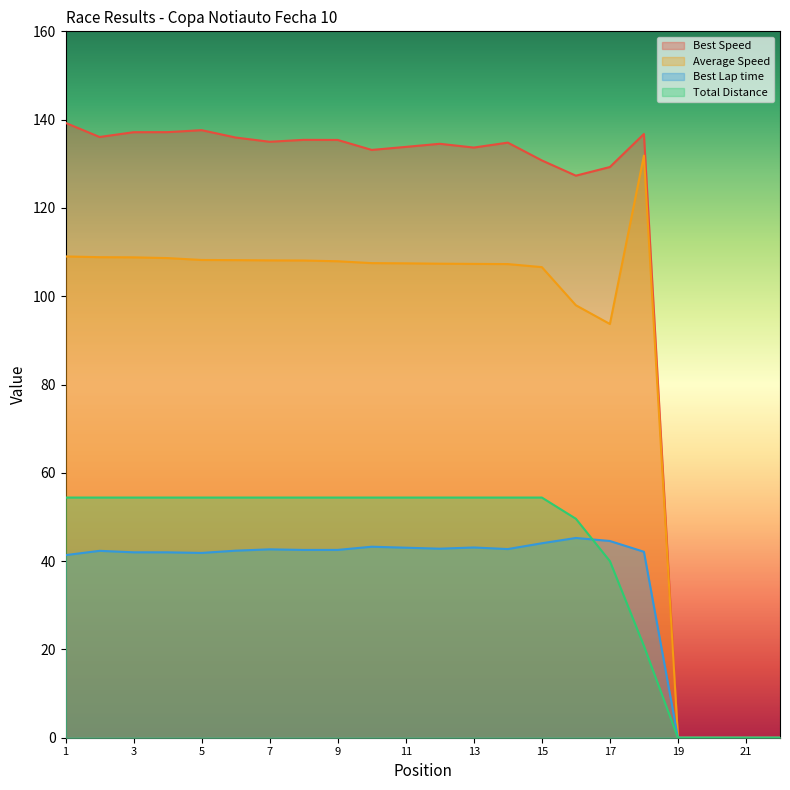

How many positive values does the Average Speed series have?

18